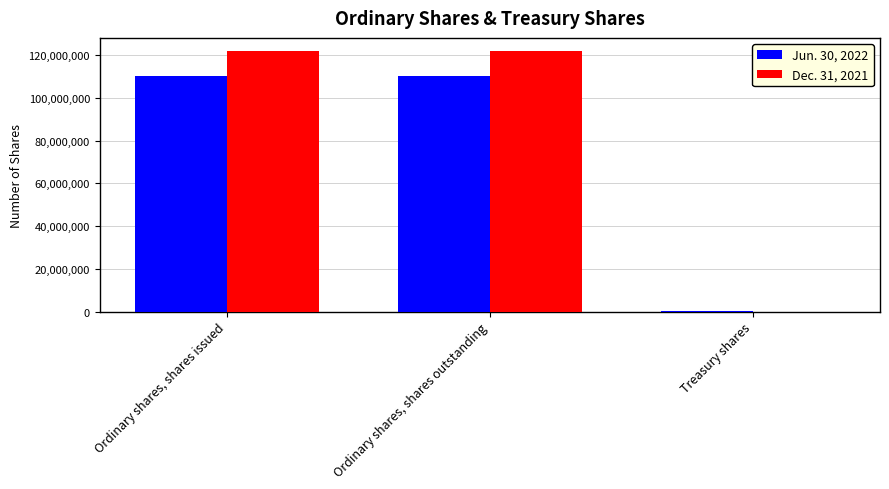

The Jun. 30, 2022 series shows 110096207 at Ordinary shares, shares outstanding. True or false?

True